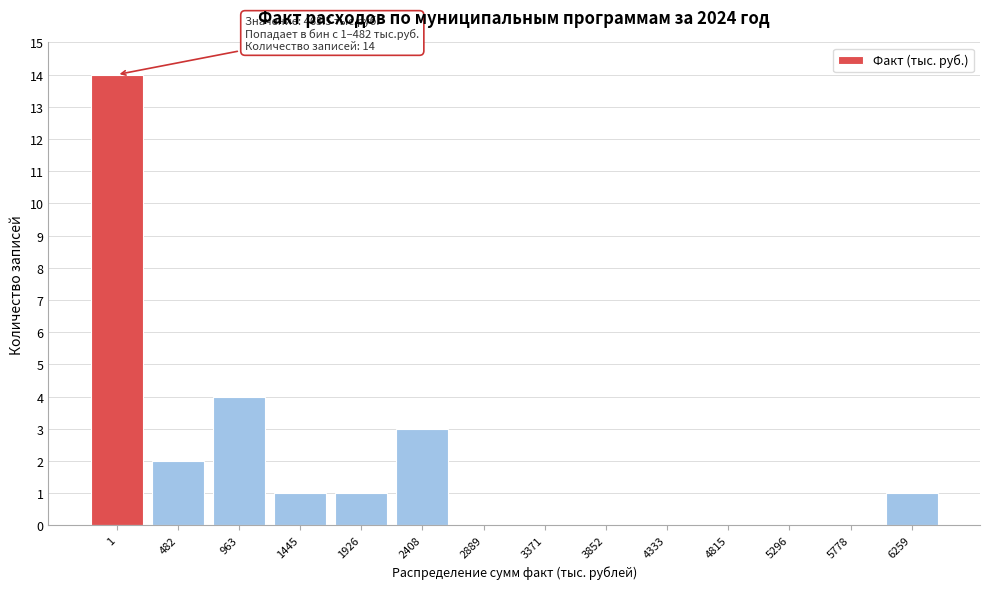

Reading left to right, list all the values displayed in this chart.

1=14	482=2	963=4	1445=1	1926=1	2408=3	2889=0	3371=0	3852=0	4333=0	4815=0	5296=0	5778=0	6259=1